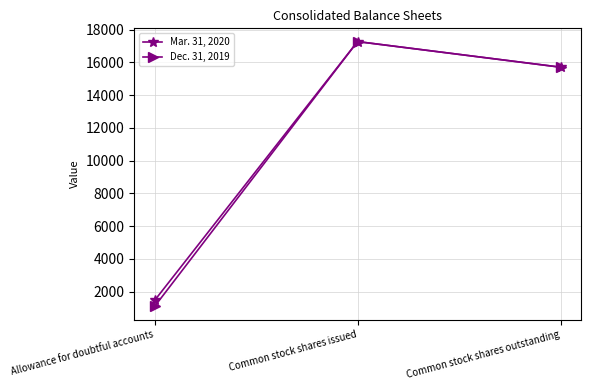

At which label does Mar. 31, 2020 first exceed 15710?

Common stock shares issued